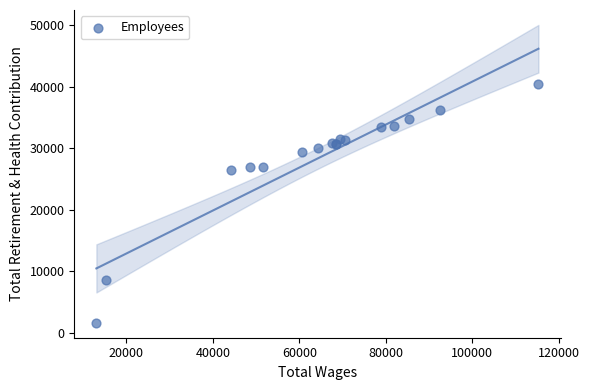

What Y value in the scatter plot is closest to 20973?

26401